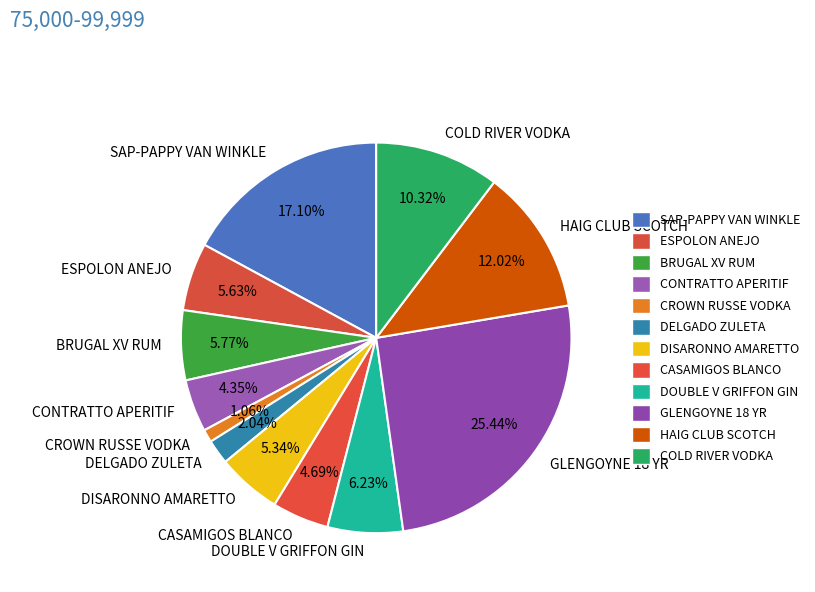

Is there a majority slice in this chart?

No